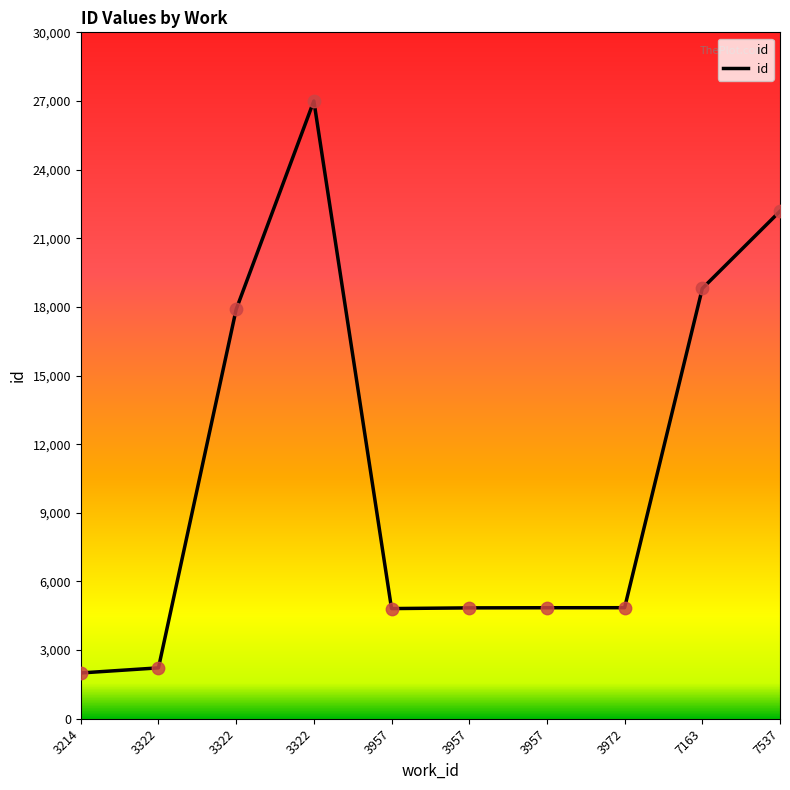

How many lines are shown in the chart?

1